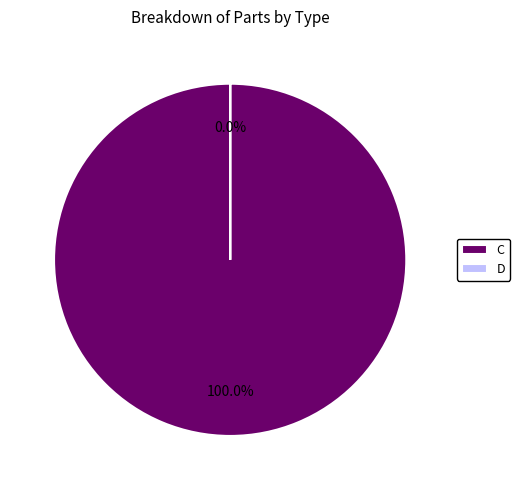

Rank the categories by value from highest to lowest.

C, D